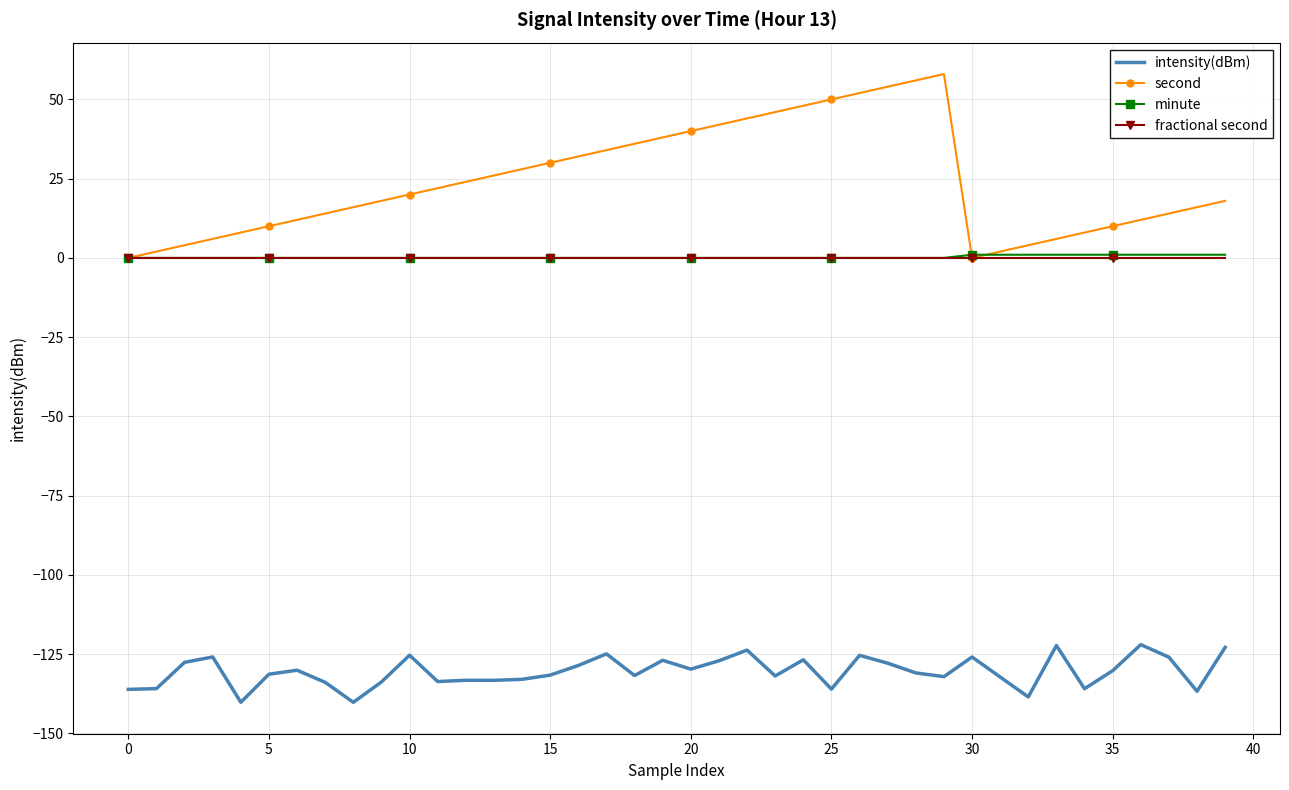

What is the maximum value shown in the chart?

58.0